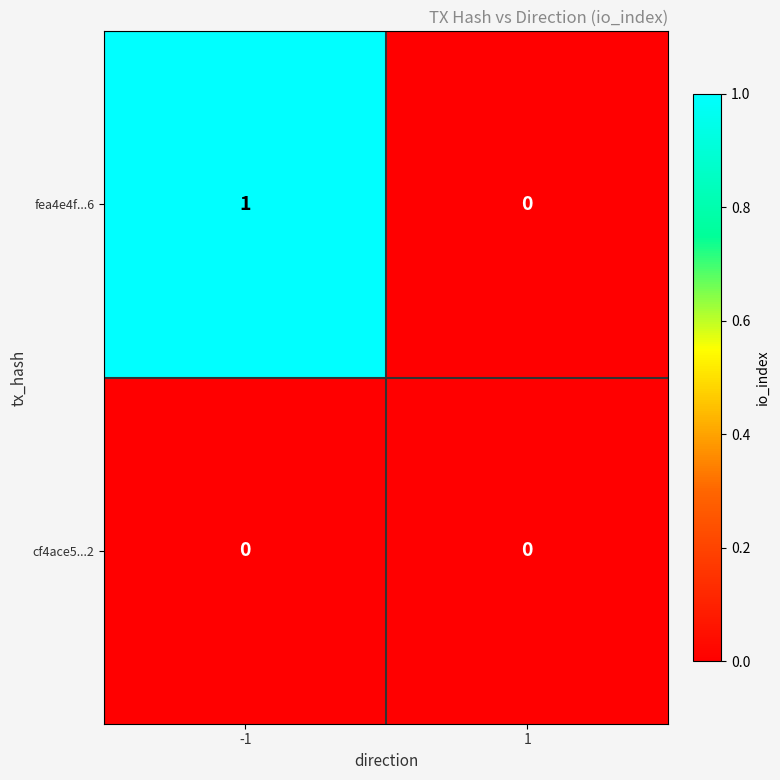

Reading left to right, what are all the values shown in this chart?

fea4e4f...6: 1	0
cf4ace5...2: 0	0